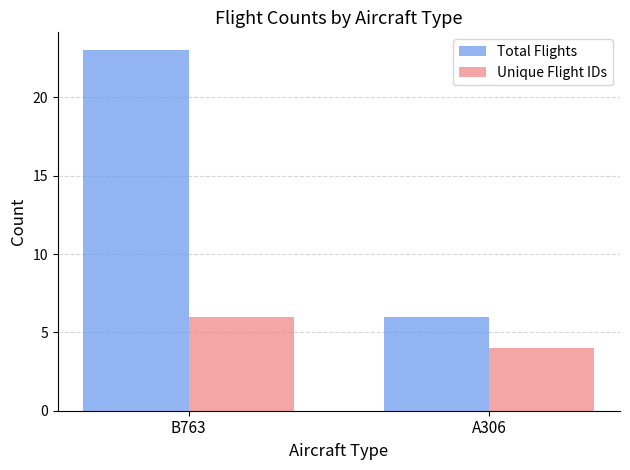

Rank the series by their maximum value, from highest to lowest.

Total Flights, Unique Flight IDs